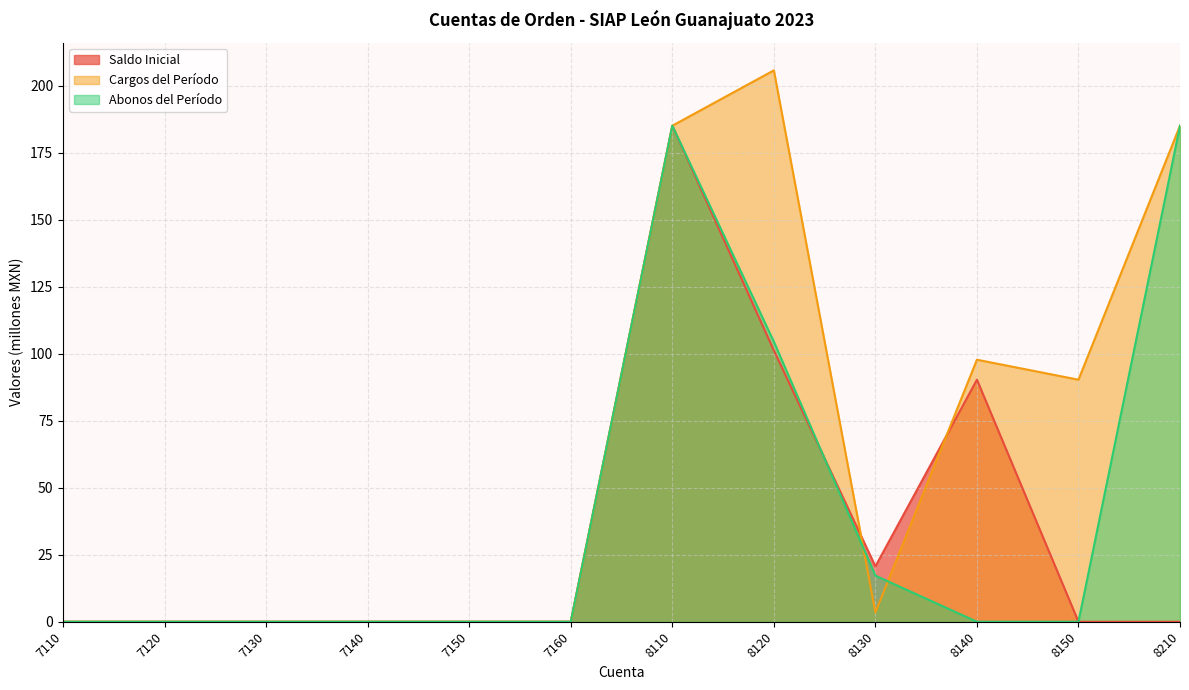

Count the number of data series in this chart.

3